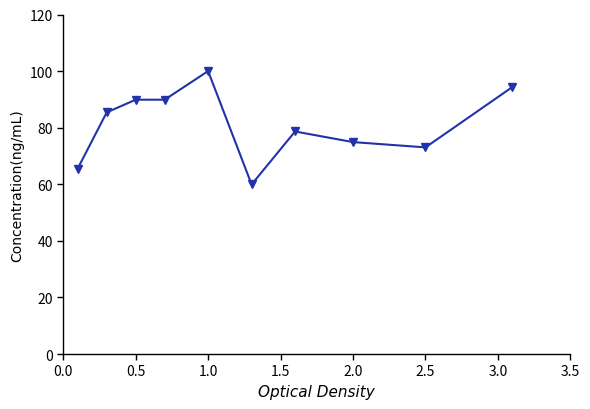

What is the sum of all values?

811.6